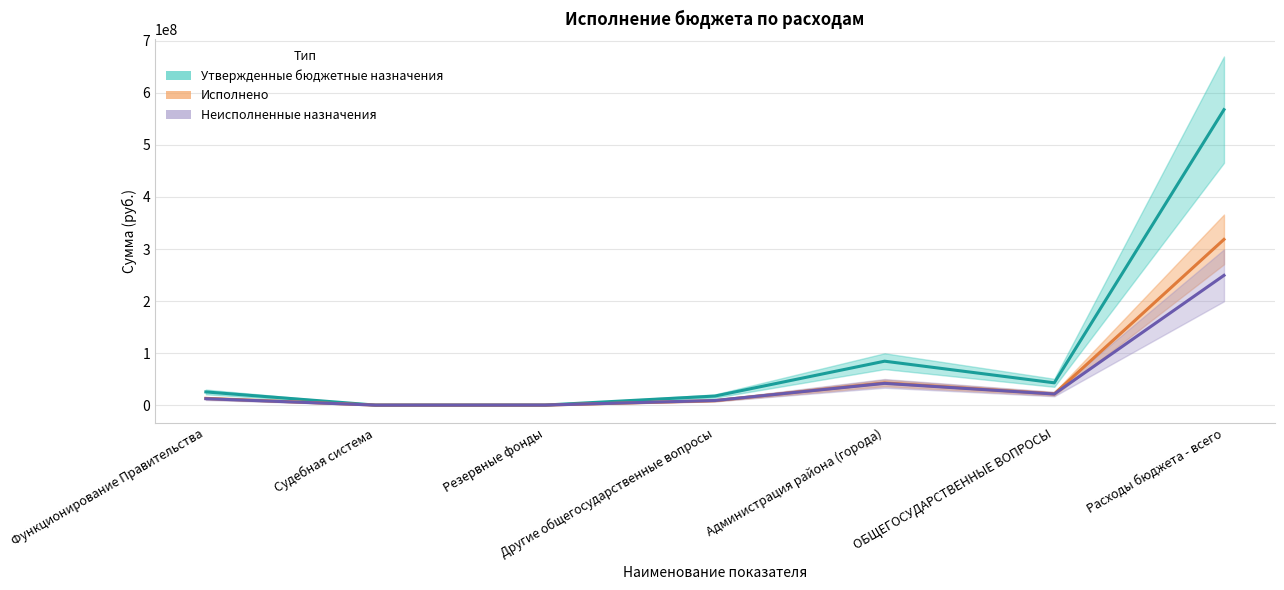

Which has a higher value, Другие общегосударственные вопросы or Судебная система?

Другие общегосударственные вопросы